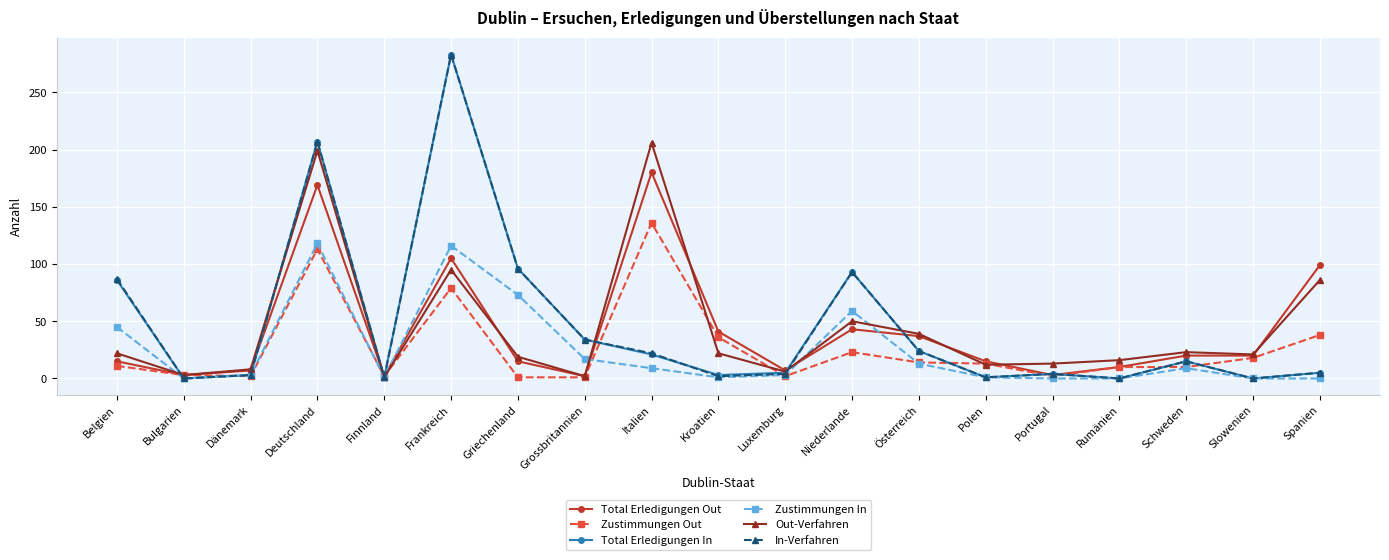

Is the value of Total Erledigungen Out at Slowenien greater than the value of Out-Verfahren at Dänemark?

Yes